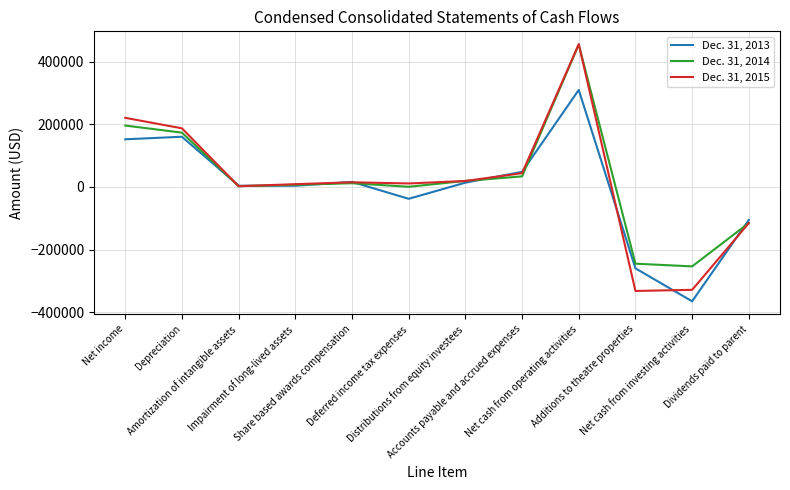

What is the greatest value displayed?

455225